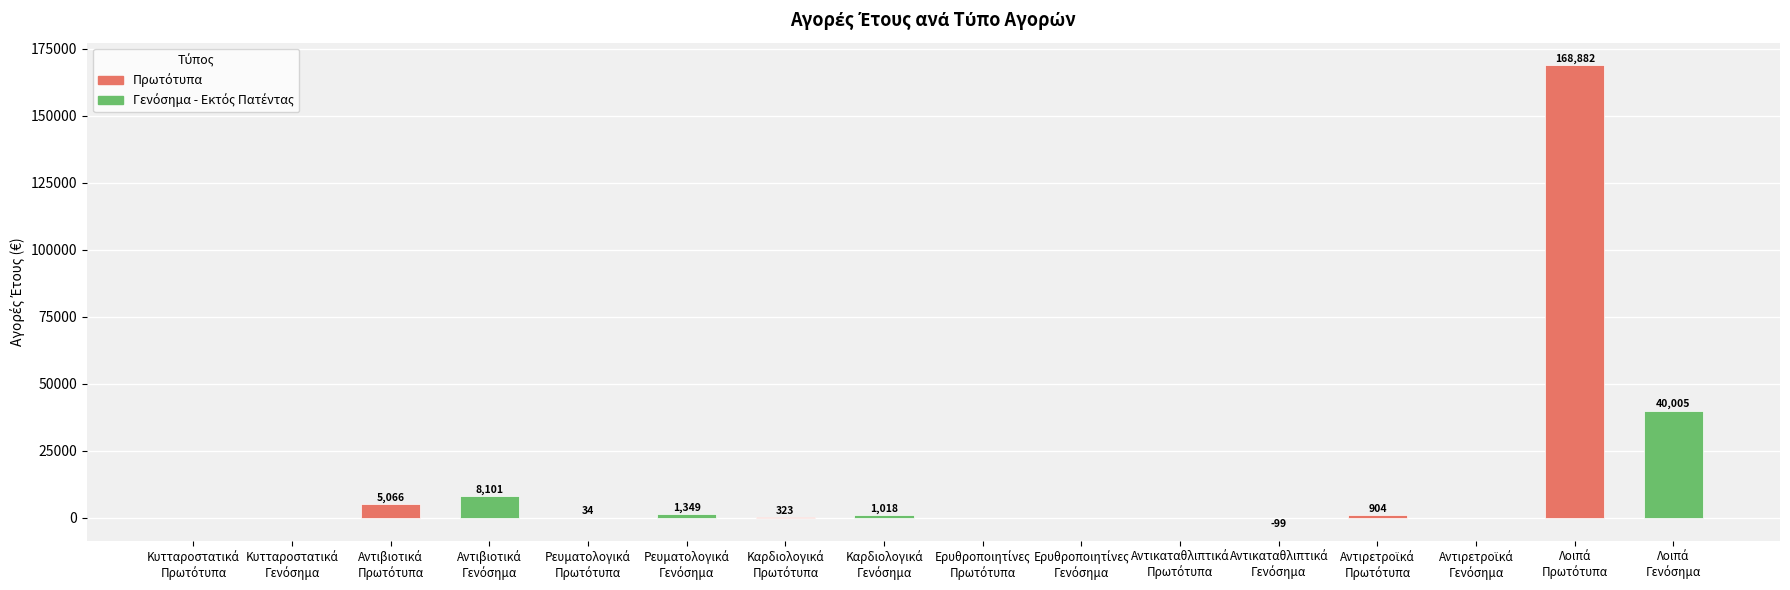

How many values exceed 323?

8